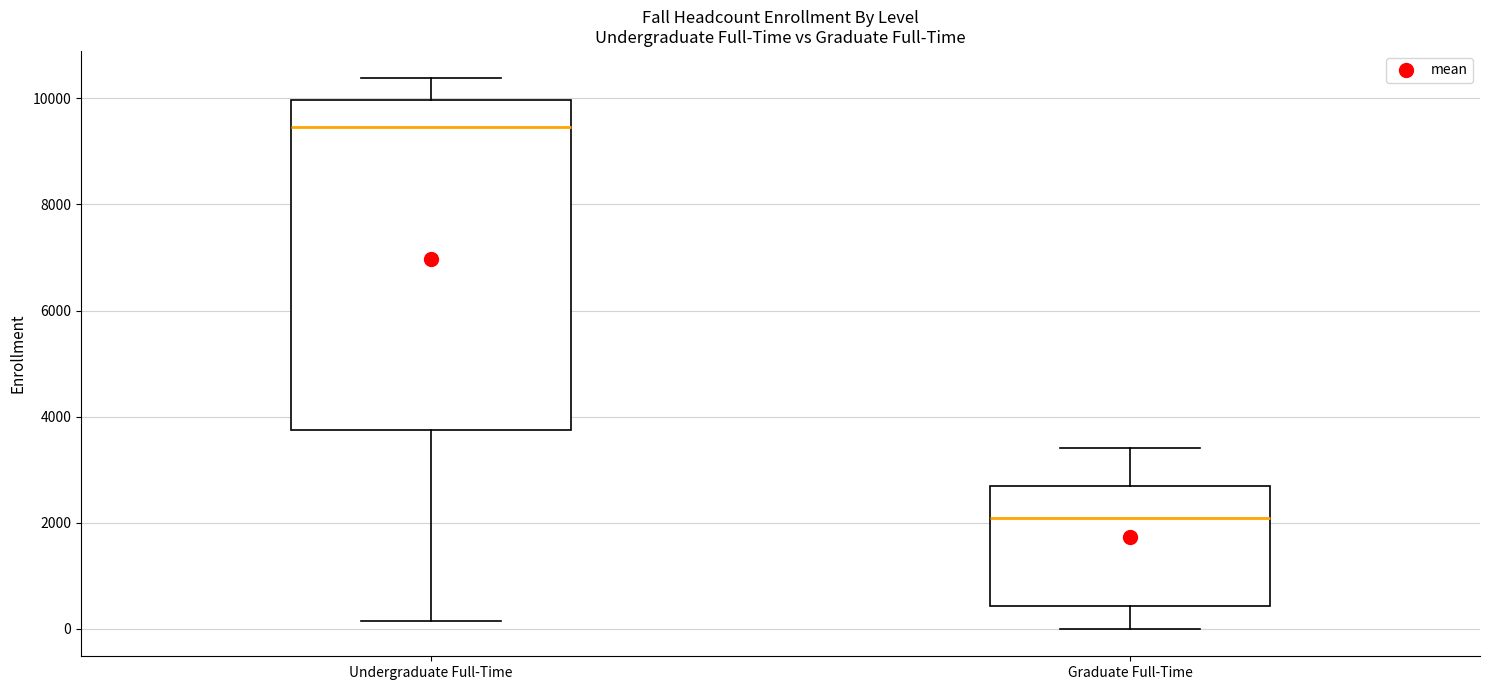

Which box's median line is the lowest?

Graduate Full-Time